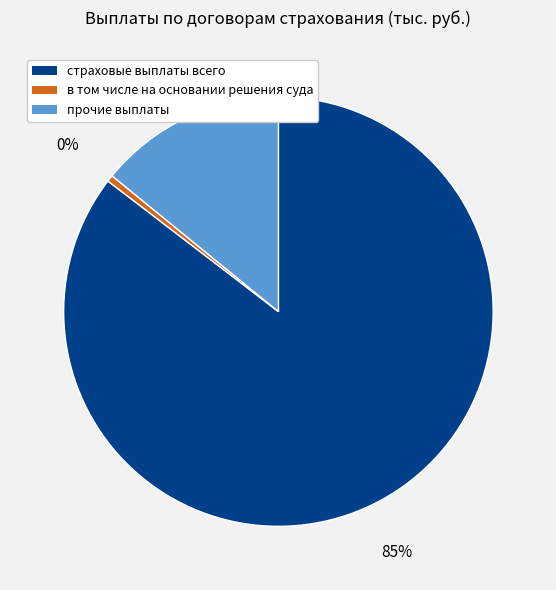

To the nearest percent, what is the average slice percentage?

33%